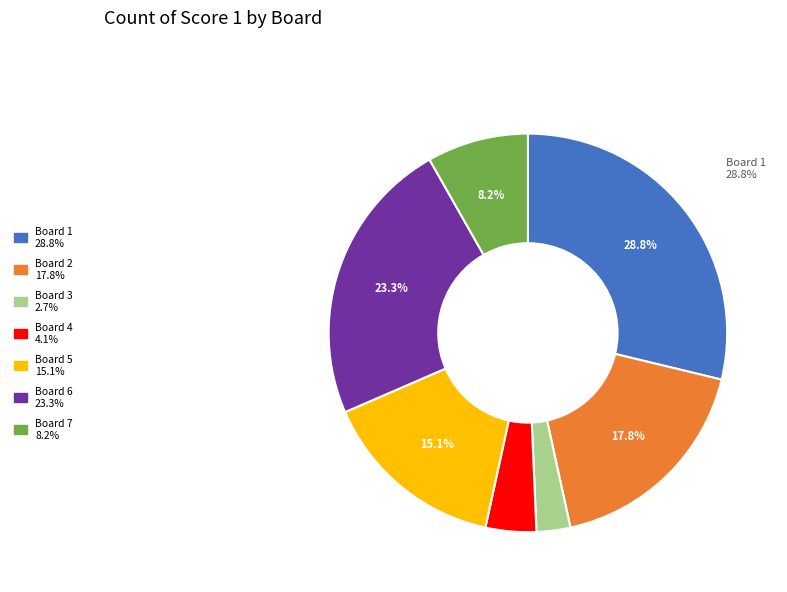

Is there any slice that represents more than half of the pie?

No